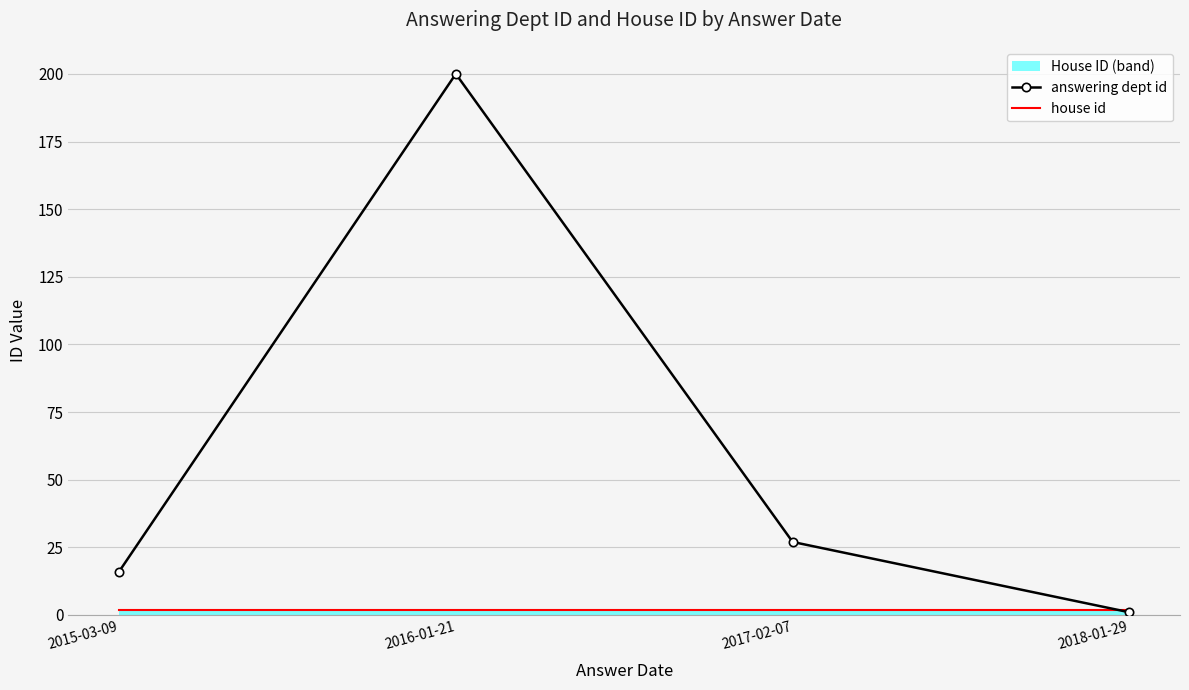

Reading right to left, extract all data points from this chart.

answering dept id: 2018-01-29=1	2017-02-07=27	2016-01-21=200	2015-03-09=16
house id: 2018-01-29=2	2017-02-07=2	2016-01-21=2	2015-03-09=2